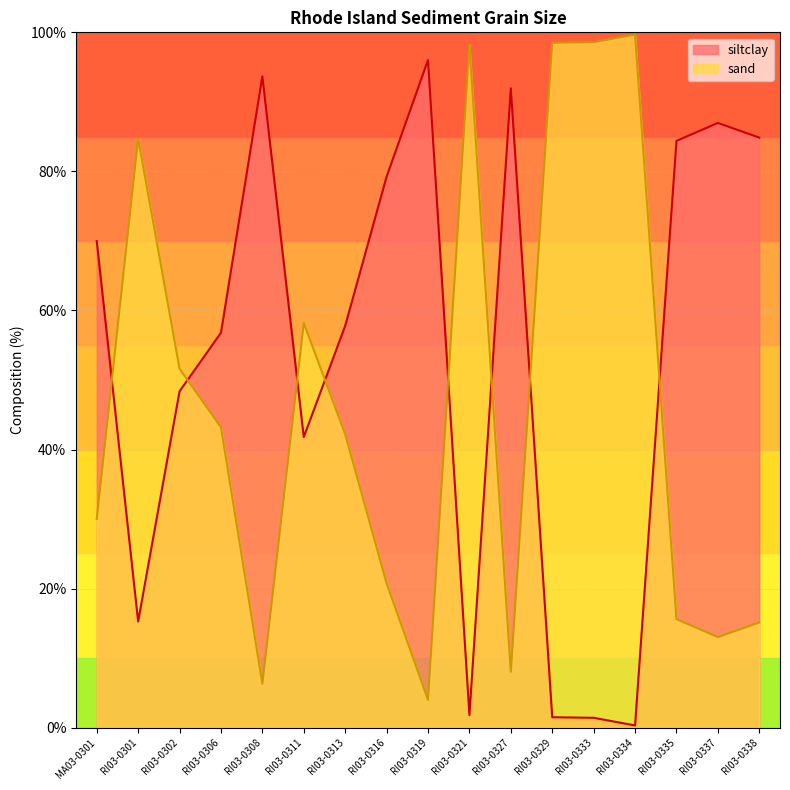

What position from the right is RI03-0301?

16